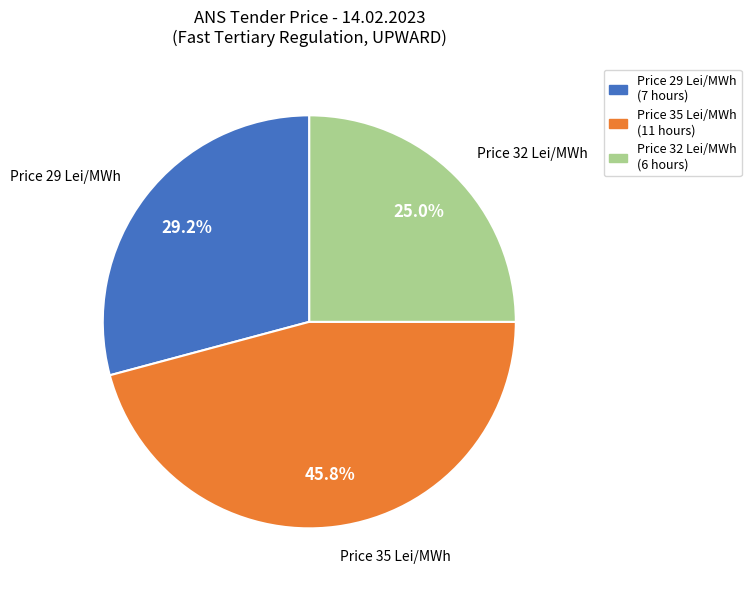

Does any single category account for the majority?

No